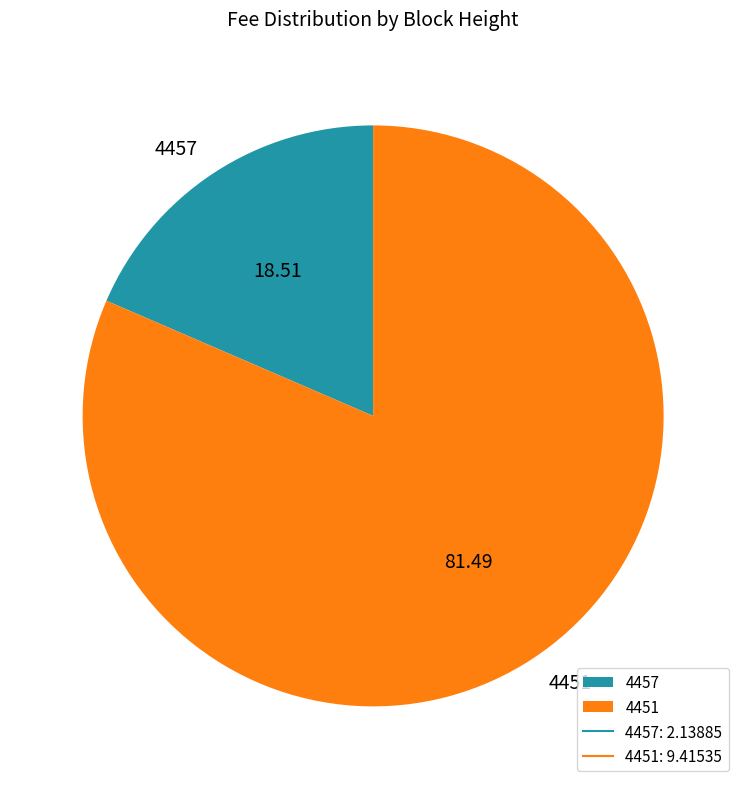

Count the number of slices in the pie.

2